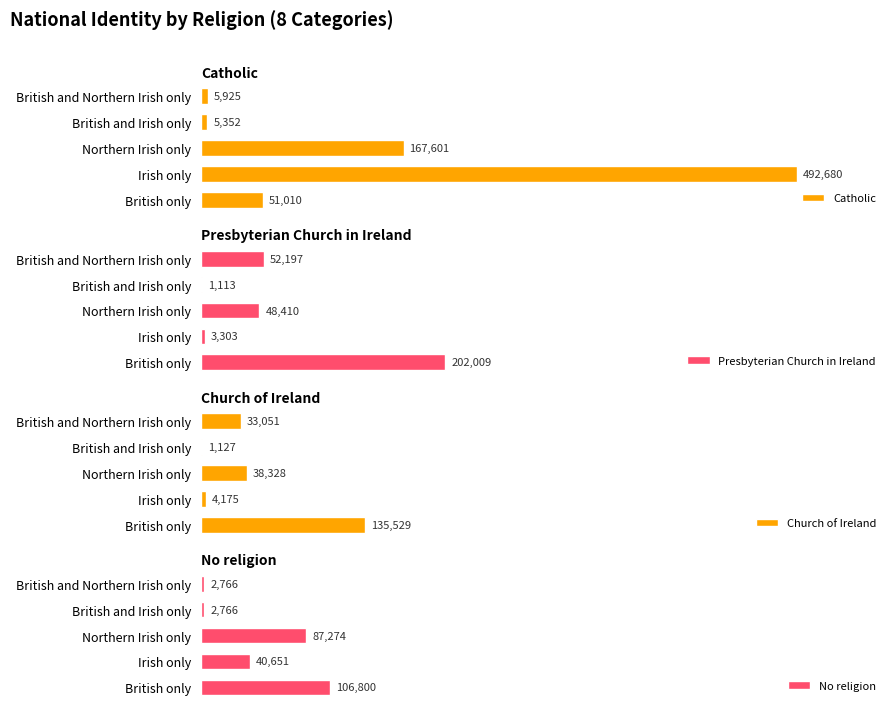

Where is Catholic nearest to the value 249016?

Northern Irish only